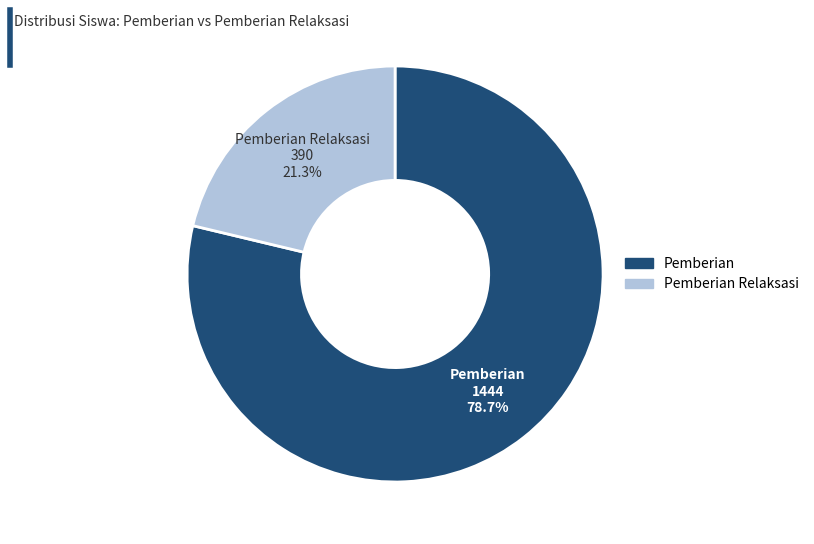

How many segments does this pie chart have?

2